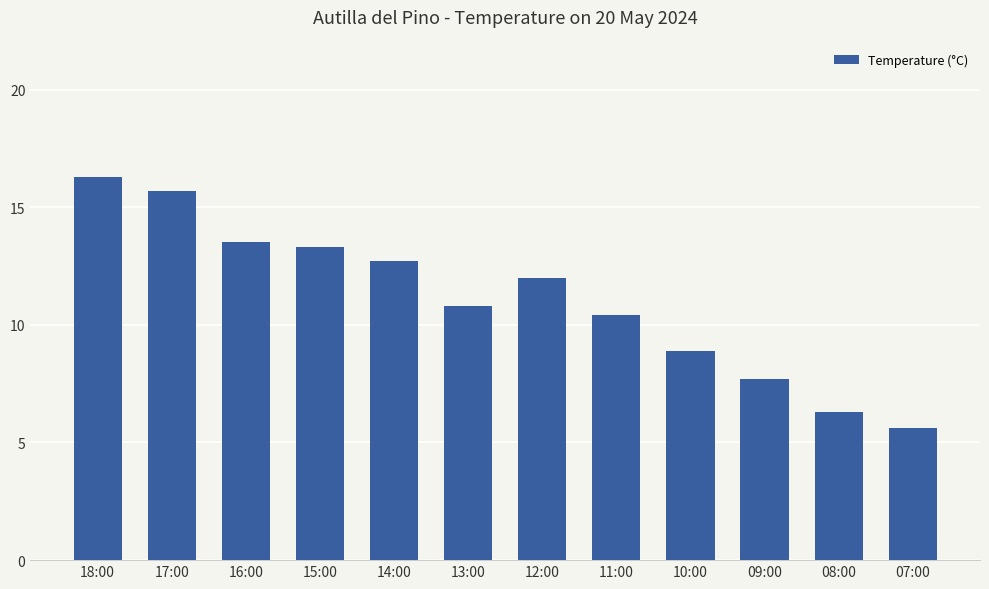

Which label corresponds to the largest value in the chart?

18:00